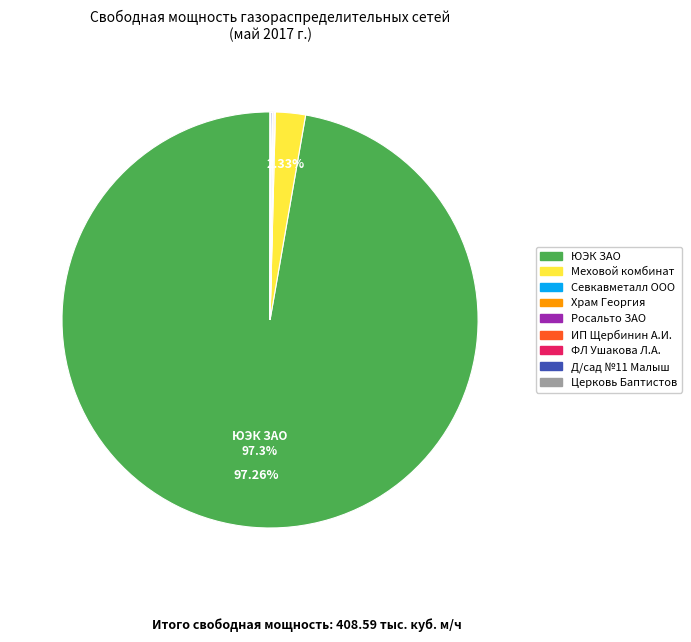

Is there any slice that represents more than half of the pie?

Yes